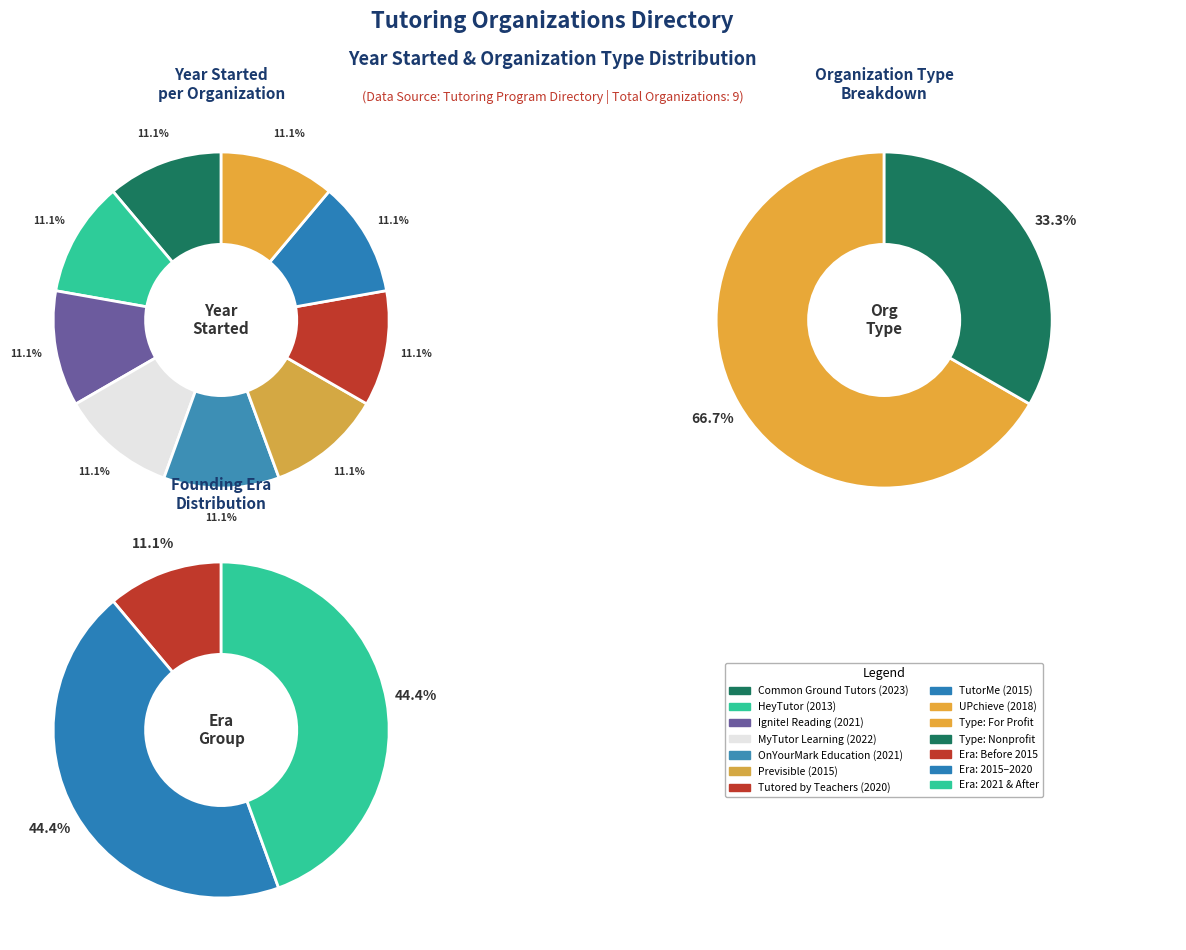

Approximately how many times larger is the value at Previsible compared to Tutored by Teachers?

1.0